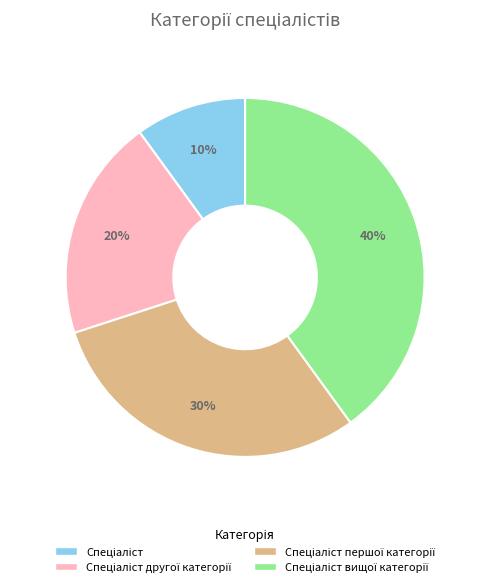

To the nearest percent, what is the average slice percentage?

25%